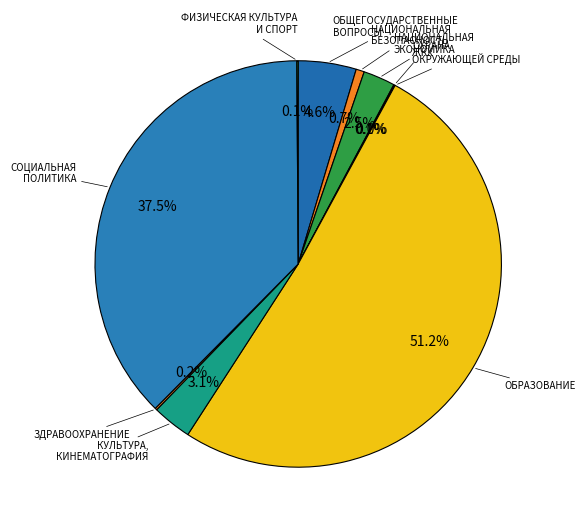

What is the smallest slice in the pie chart?

ОХРАНА ОКРУЖАЮЩЕЙ СРЕДЫ